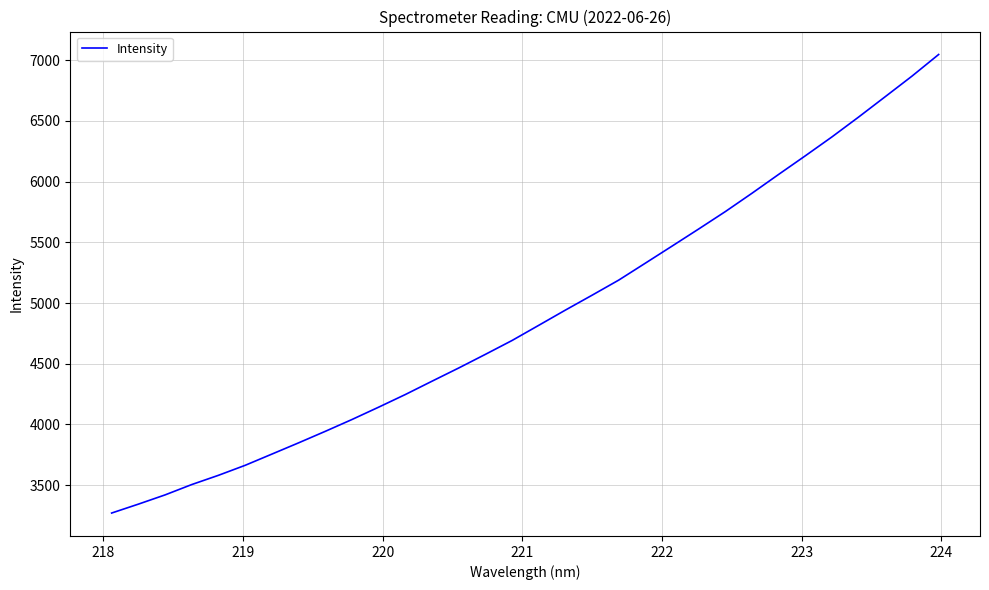

What is the difference between the maximum and minimum values?

3777.9